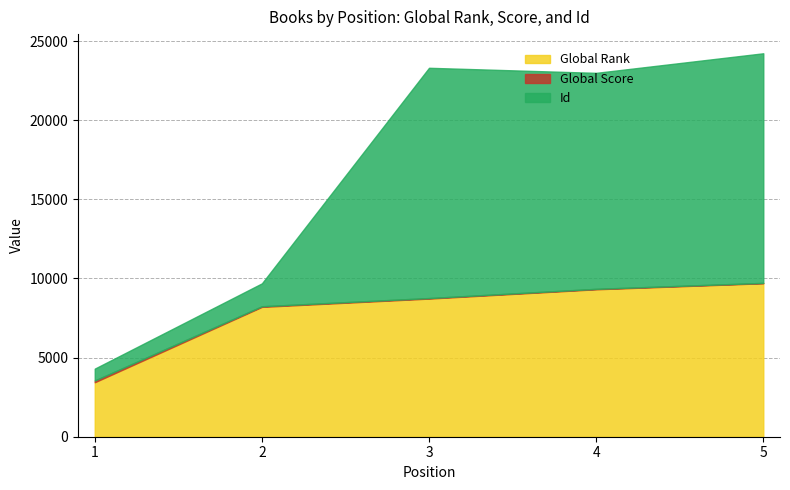

What is the total value across all series at 4?

22995